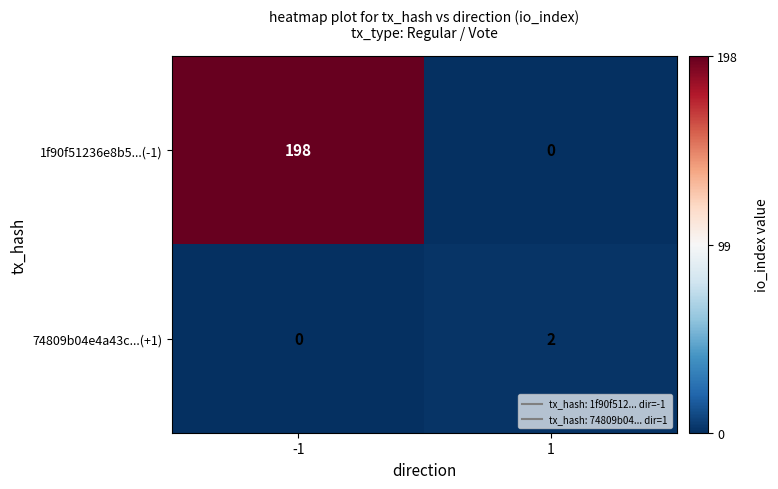

What is the total value across all series at 1?

2